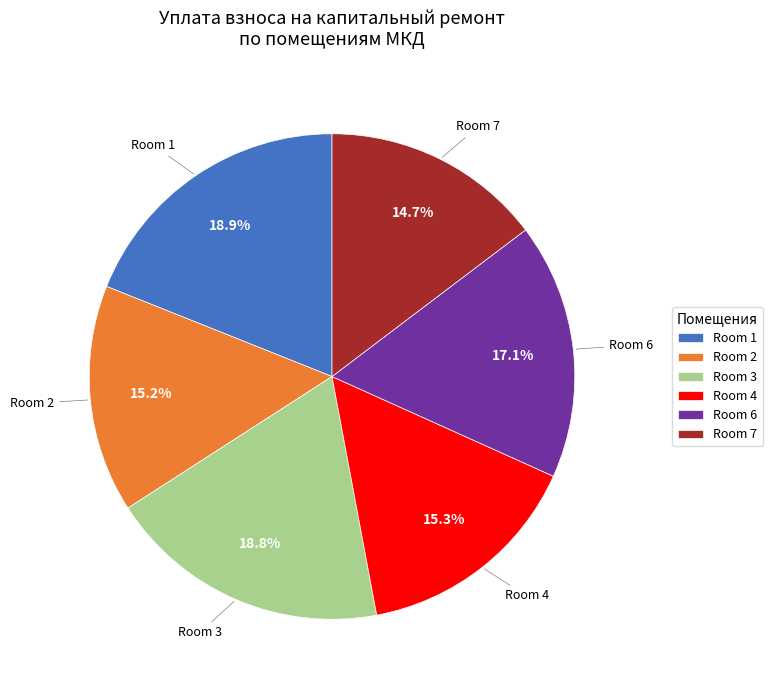

What percentage is NOT represented by Room 1?

81.1%